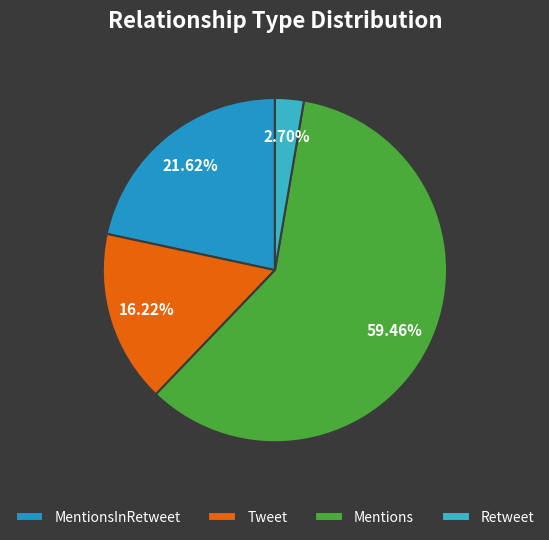

Rank the categories by value from lowest to highest.

Retweet, Tweet, MentionsInRetweet, Mentions